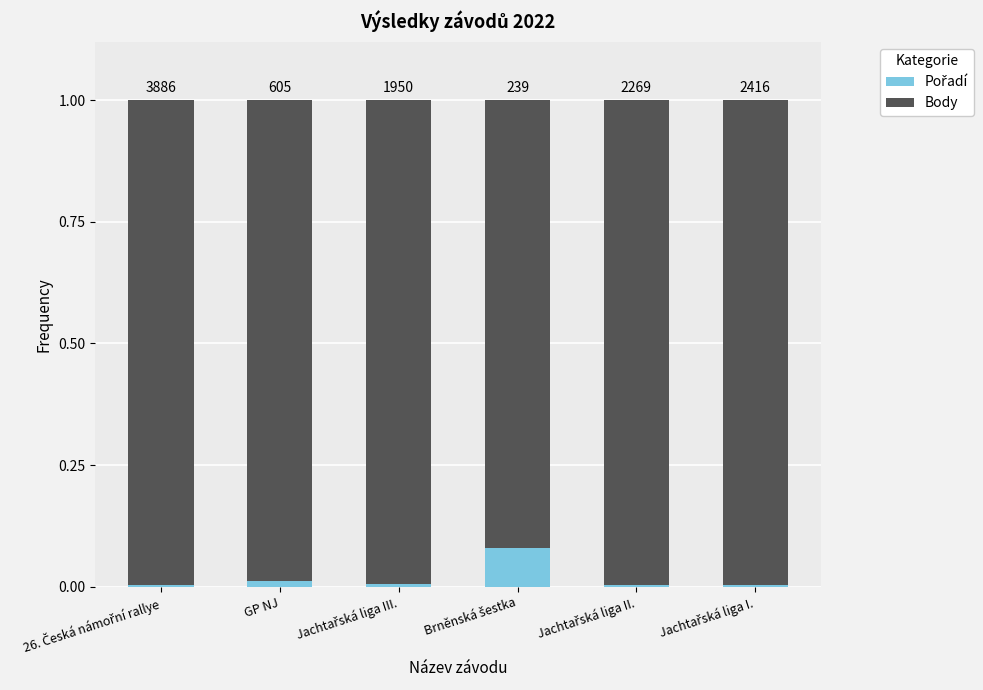

Are the bars horizontal?

No